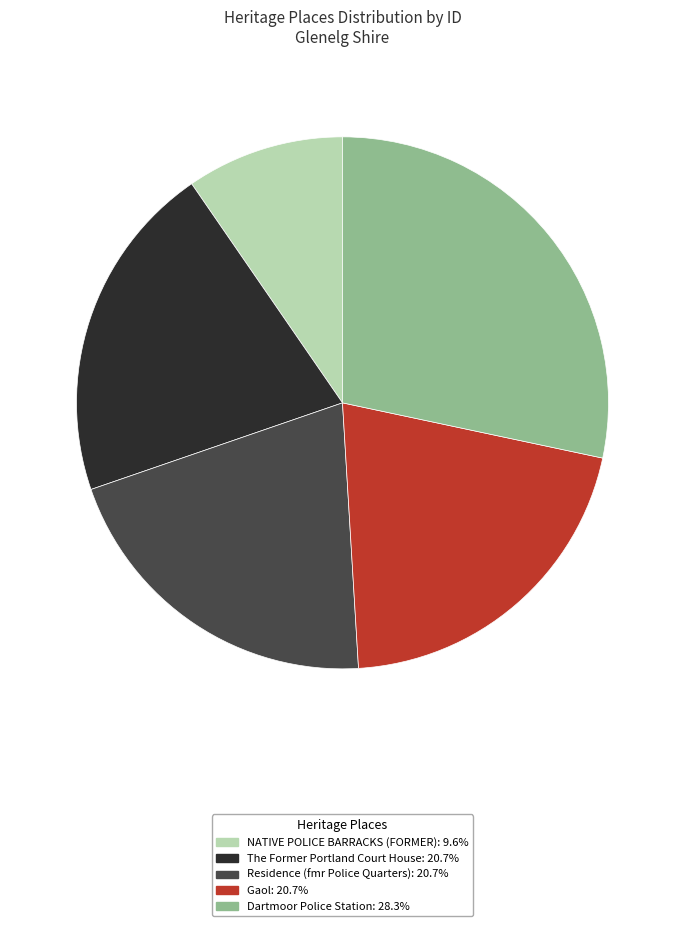

Which slice is the smallest?

NATIVE POLICE BARRACKS (FORMER)